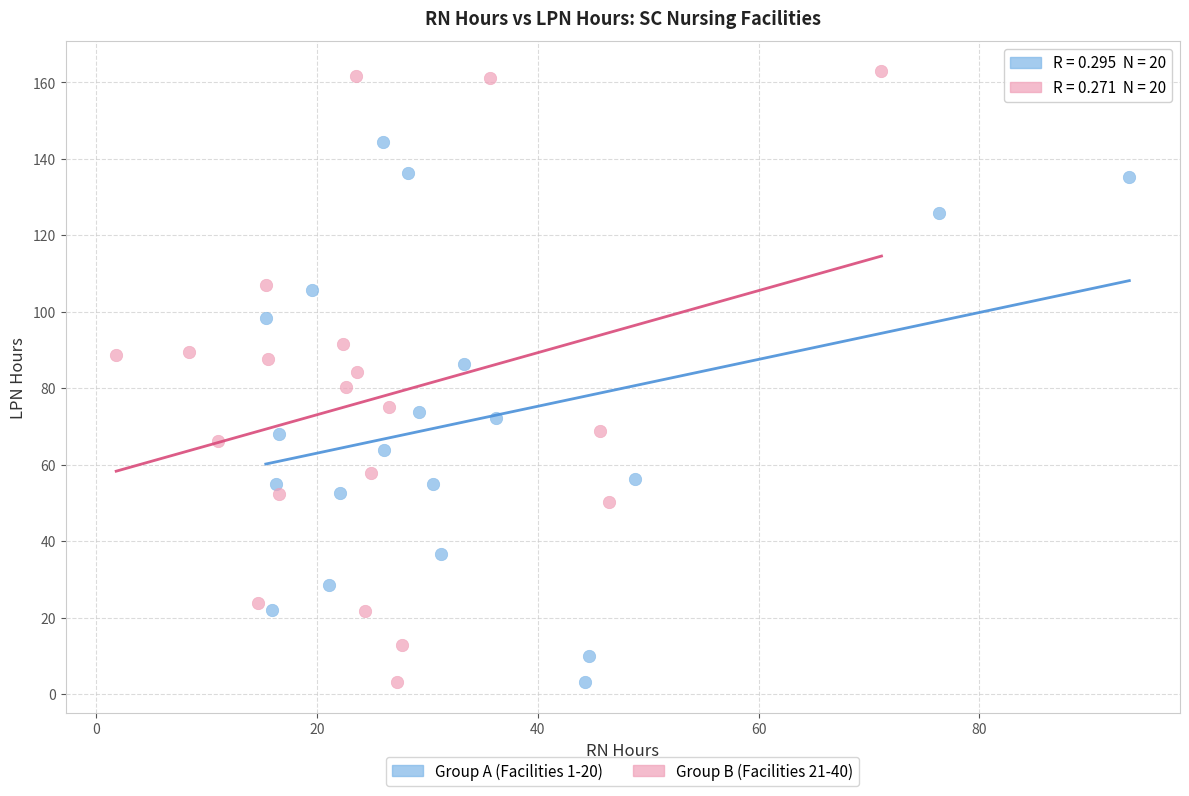

Which series has the widest spread of Y values?

Group B (Facilities 21-40)